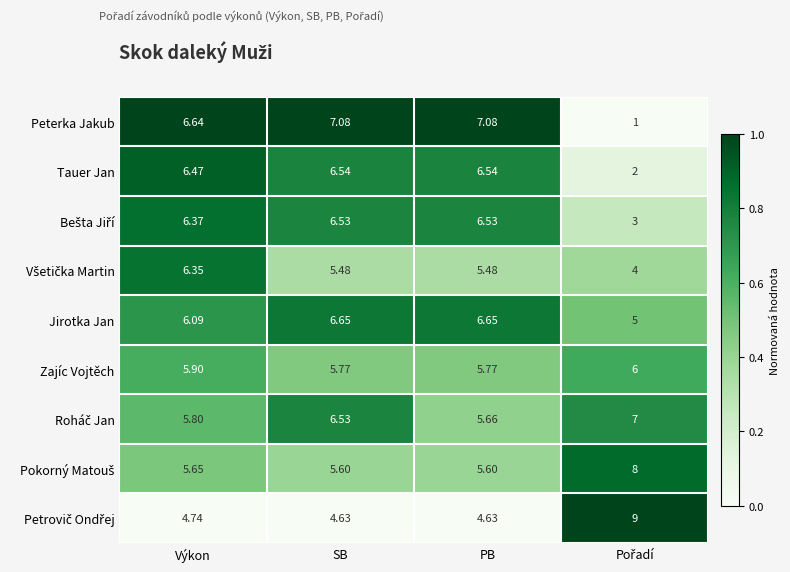

At which category is the sum across all series the highest?

SB